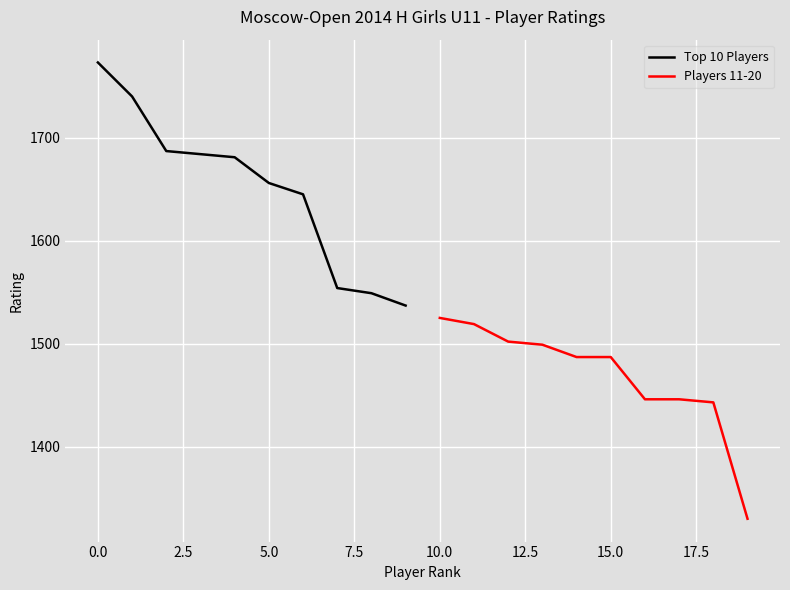

True or false: Top 10 Players has a value of 1773 at 0.0.

True